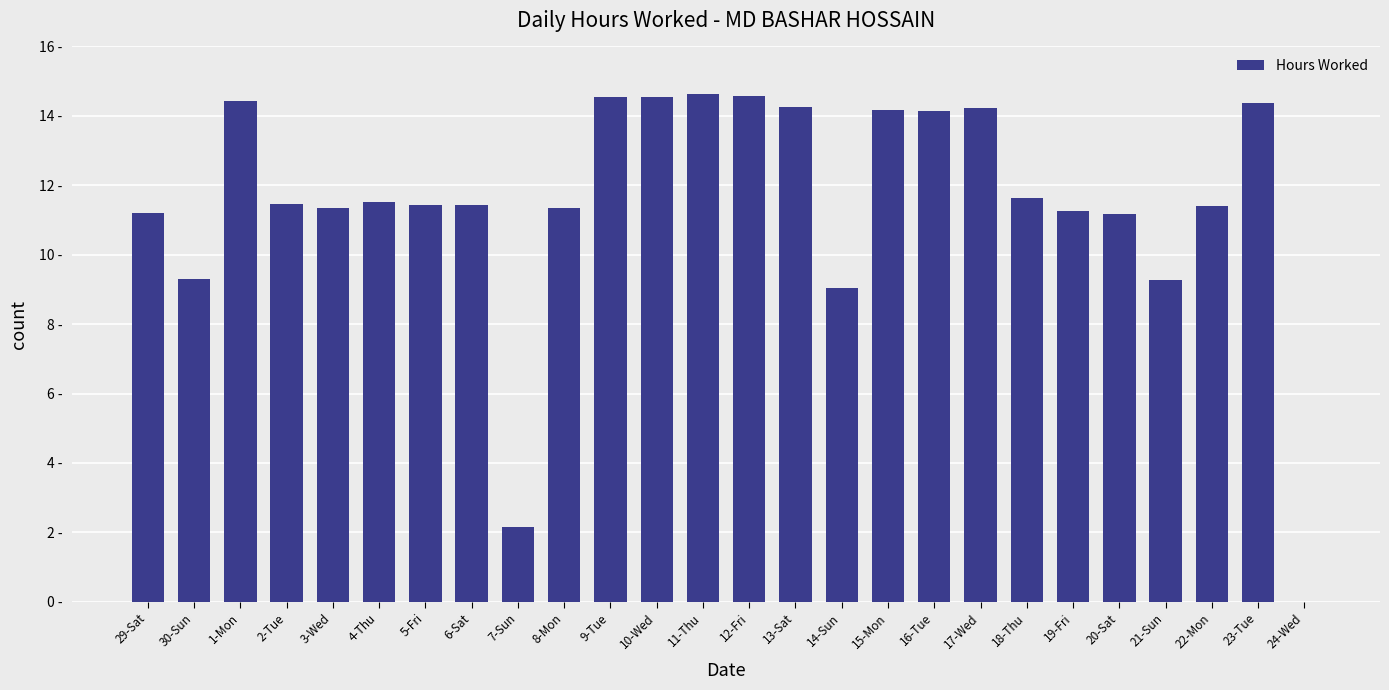

List the labels in order of value, smallest first.

24-Wed, 7-Sun, 14-Sun, 21-Sun, 30-Sun, 20-Sat, 29-Sat, 19-Fri, 3-Wed, 8-Mon, 22-Mon, 5-Fri, 6-Sat, 2-Tue, 4-Thu, 18-Thu, 16-Tue, 15-Mon, 17-Wed, 13-Sat, 23-Tue, 1-Mon, 10-Wed, 9-Tue, 12-Fri, 11-Thu